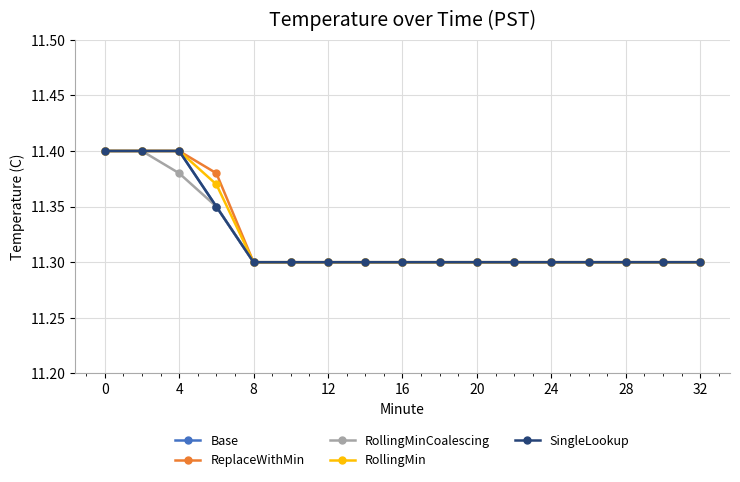

True or false: RollingMinCoalescing and SingleLookup intersect in this chart.

False